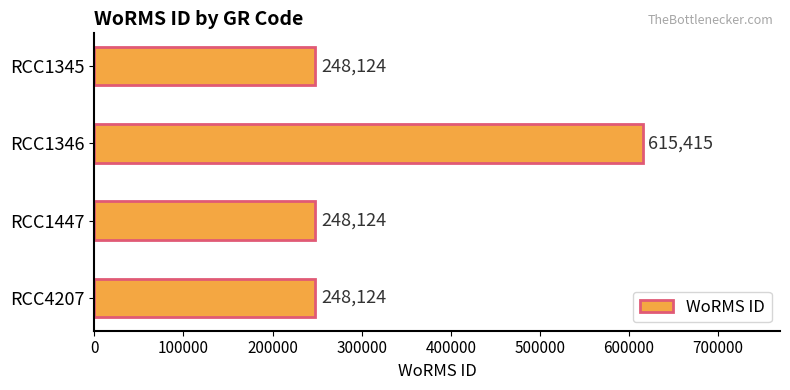

What is the value of the 1st bar from the top?

248124